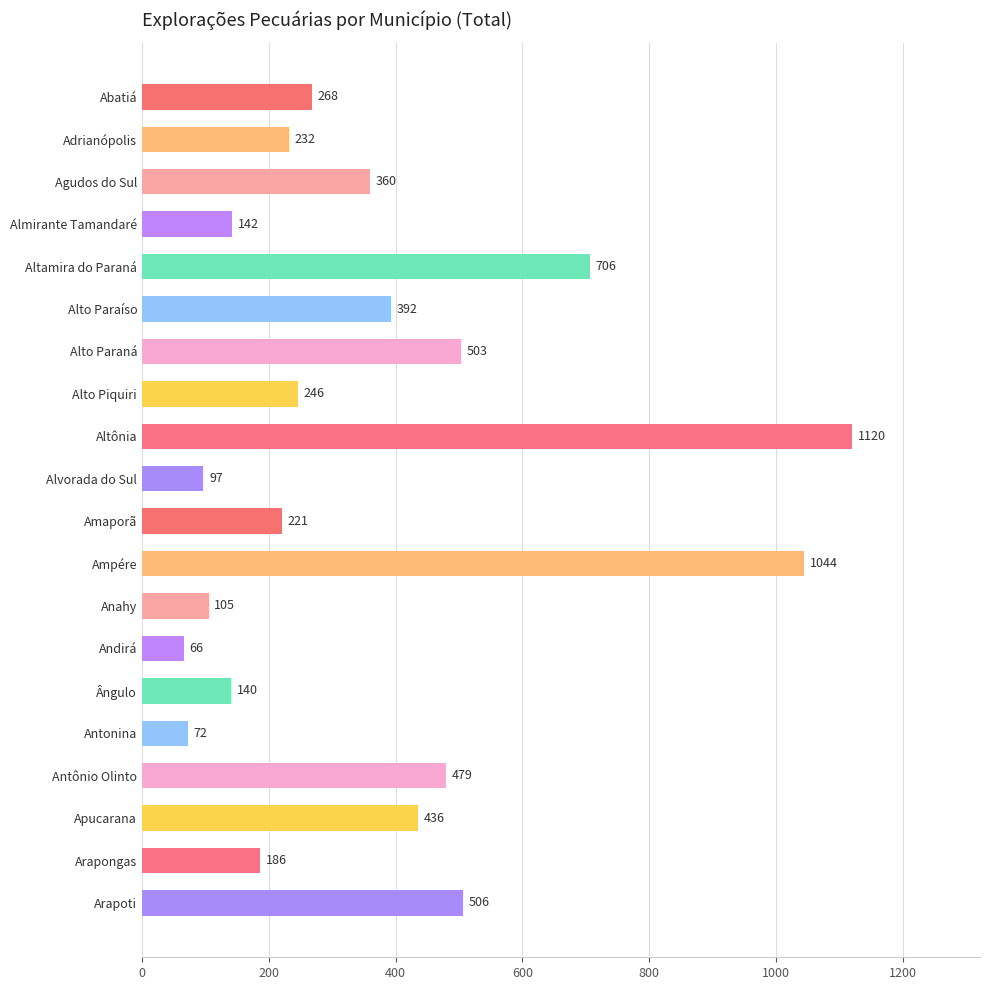

What is the difference between the maximum and minimum values?

1054